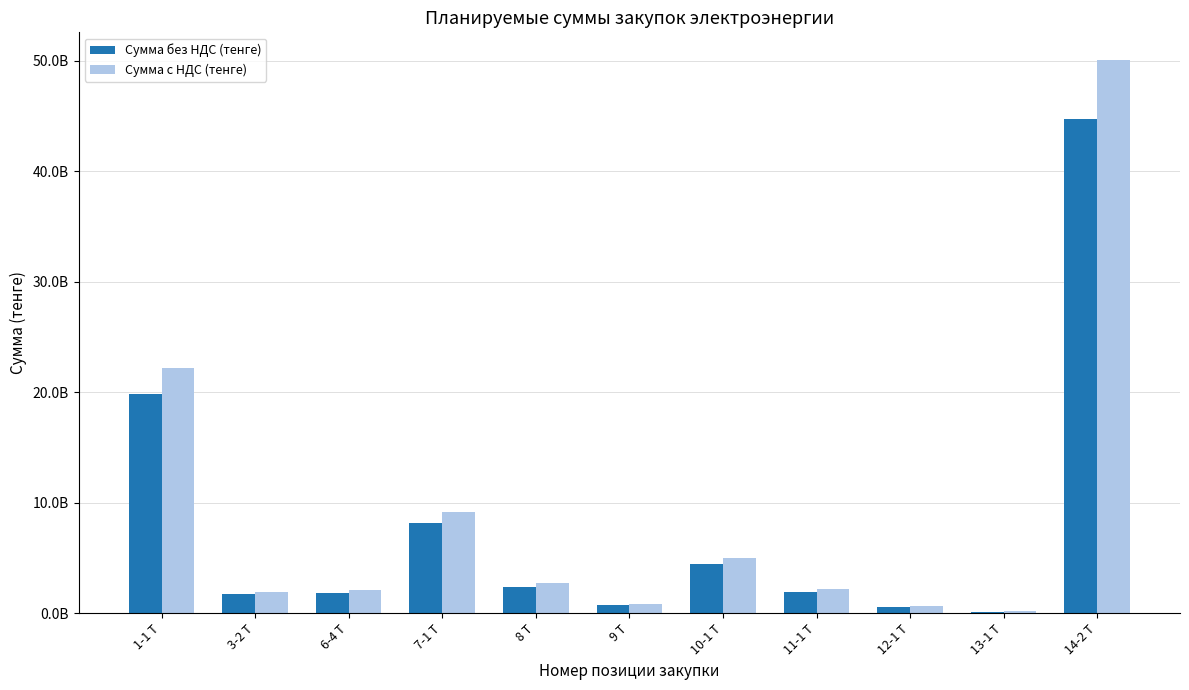

Which series changed the most between 6-4 Т and 10-1 Т?

Сумма с НДС (тенге)